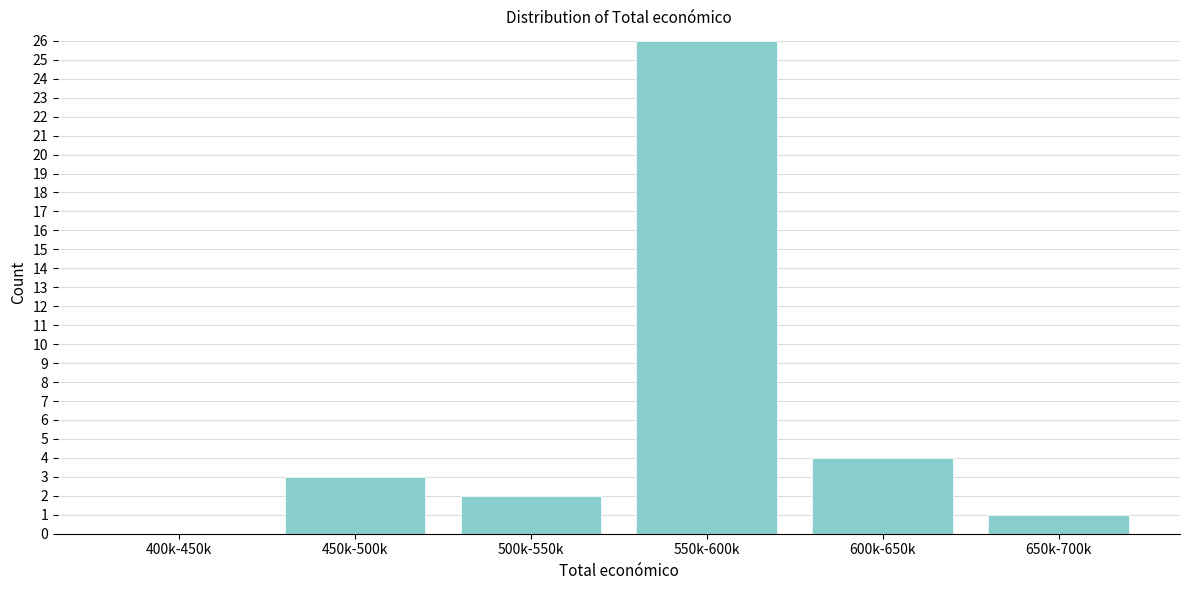

Reading left to right, transcribe all the data shown in this chart.

400k-450k=0	450k-500k=3	500k-550k=2	550k-600k=26	600k-650k=4	650k-700k=1